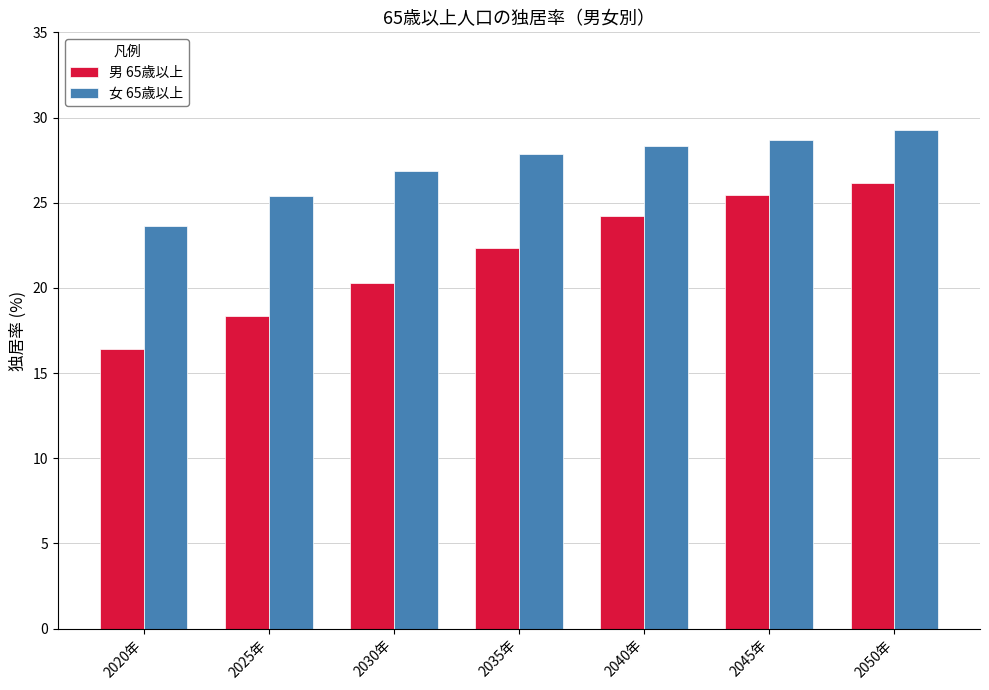

Reading left to right, what are all the values shown in this chart?

男 65歳以上: 2020年=16.4	2025年=18.3	2030年=20.3	2035年=22.3	2040年=24.2	2045年=25.4	2050年=26.1
女 65歳以上: 2020年=23.6	2025年=25.4	2030年=26.9	2035年=27.9	2040年=28.3	2045年=28.7	2050年=29.3